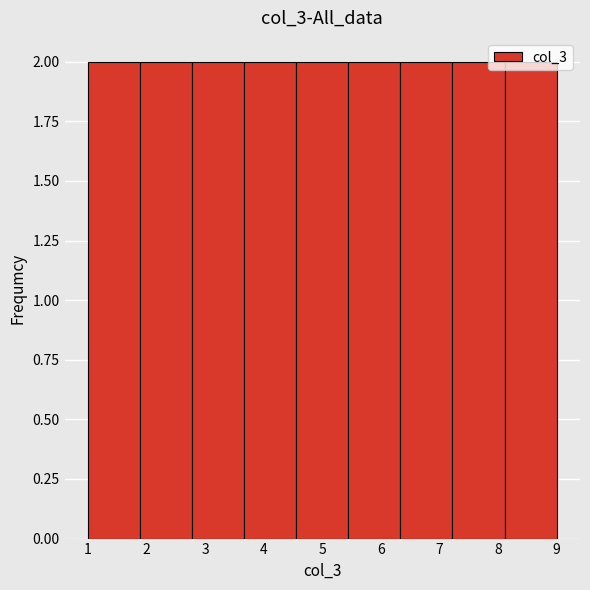

How tall is the bar that spans 1.0 to 1.9 on the x-axis? Neither the bar edges nor the heights are printed on the chart, so give them approximately, as read against the axes.

2